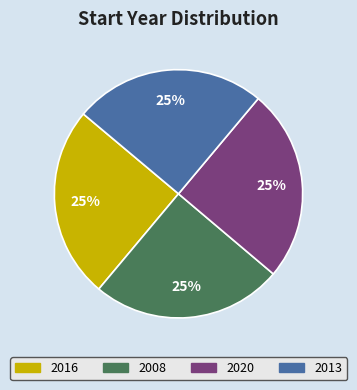

Does 2016 represent more than half of the total?

No